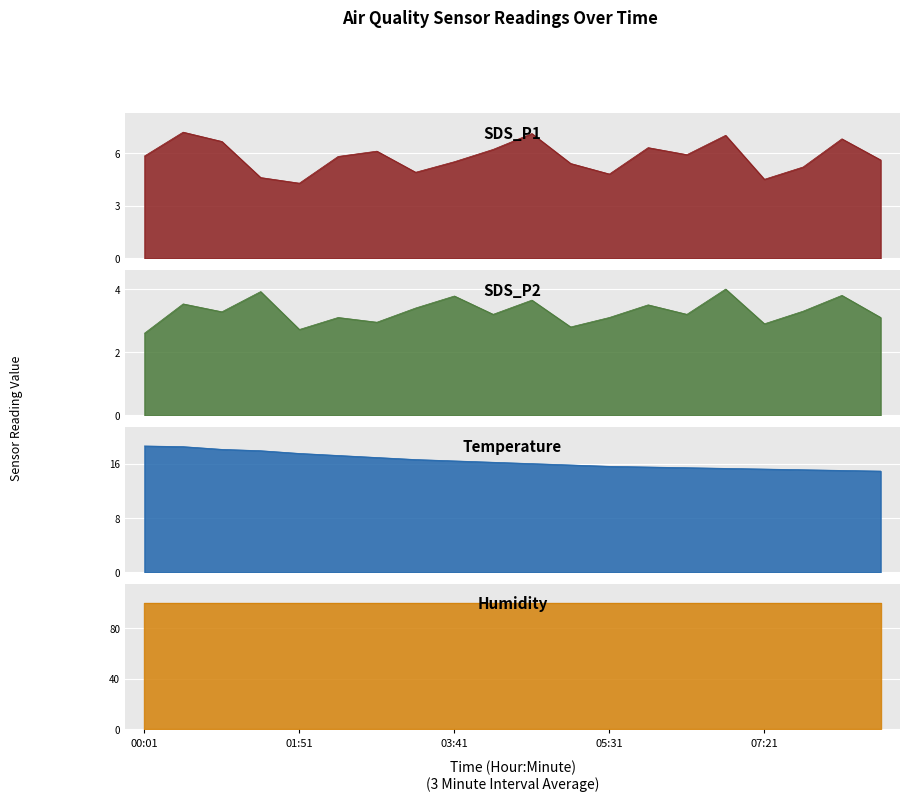

What position from the left is 06:54?

16